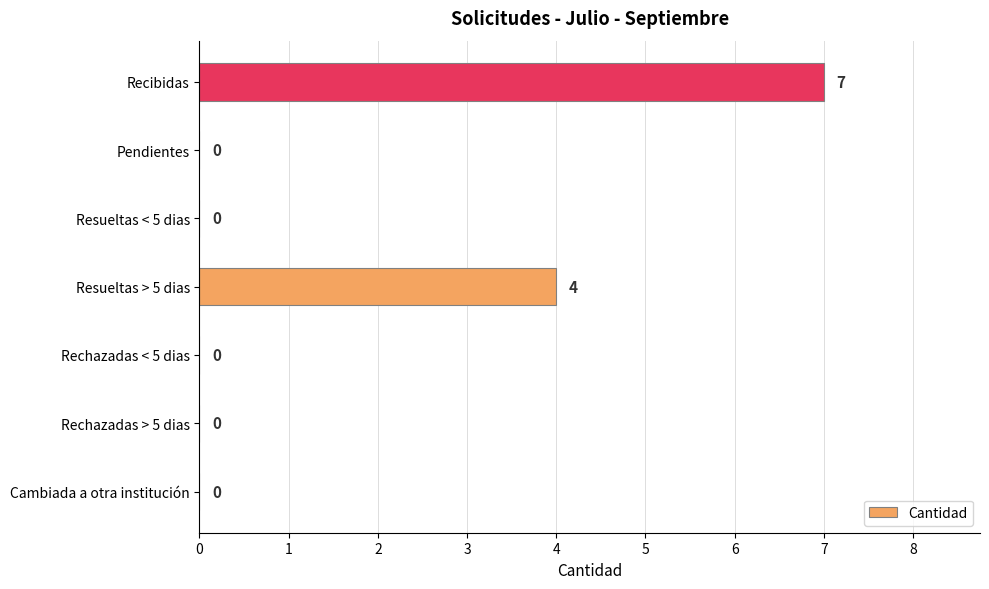

Reading bottom to top, list all the values displayed in this chart.

Cambiada a otra institución=0	Rechazadas > 5 dias=0	Rechazadas < 5 dias=0	Resueltas > 5 dias=4	Resueltas < 5 dias=0	Pendientes=0	Recibidas=7